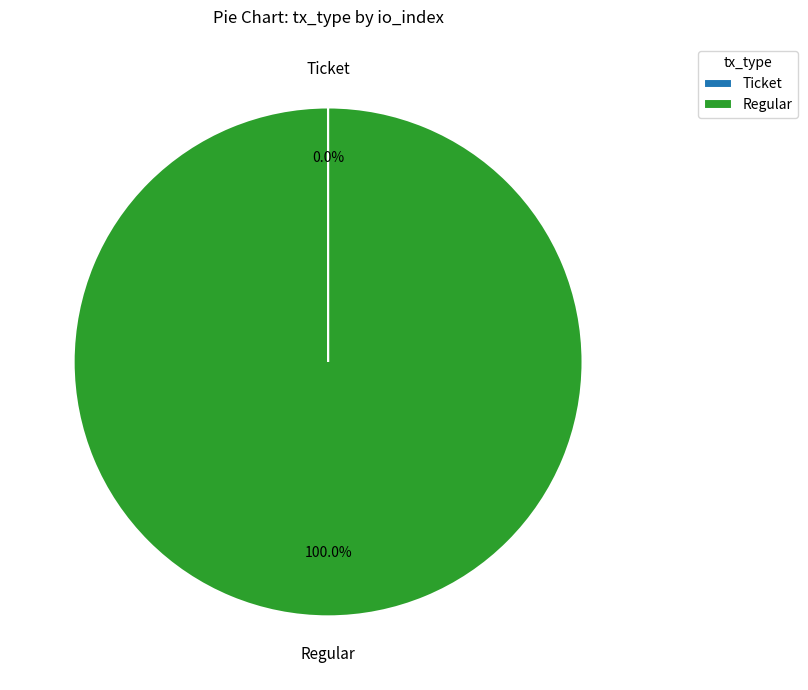

Which category accounts for the majority?

Regular